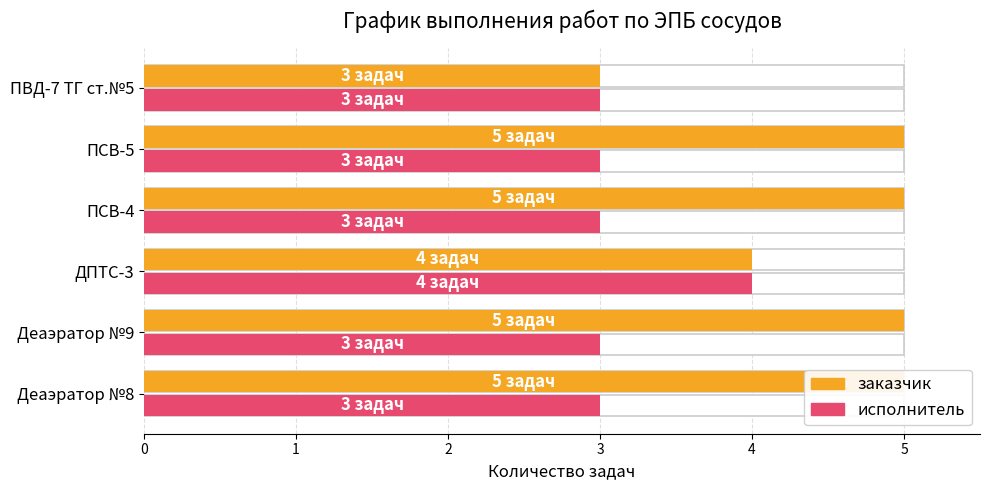

What is the value of the заказчик bar at the 4th from the left?

5